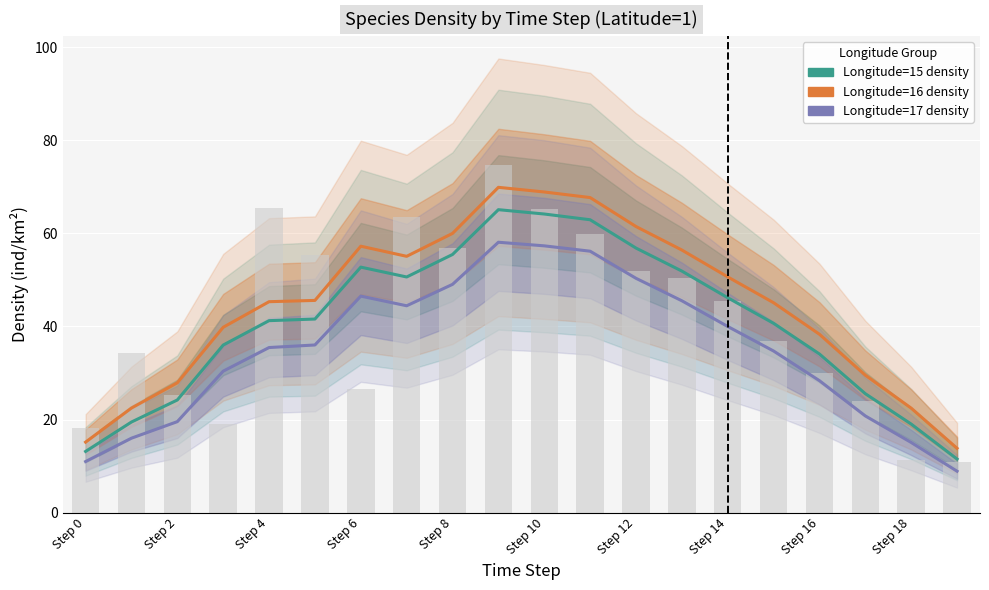

Which has a higher value, 14 or 17?

14